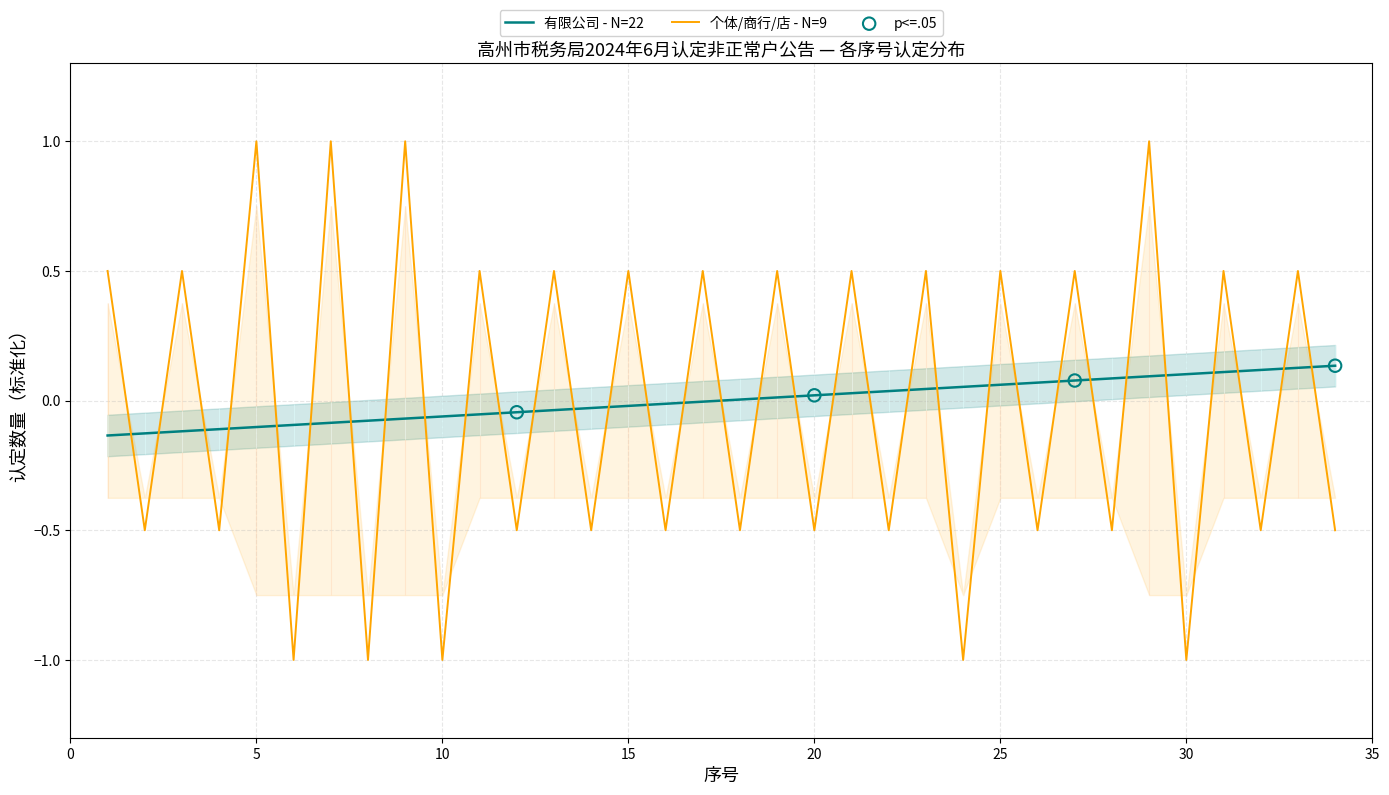

What is the change in value from 17 to 29?

+0.1